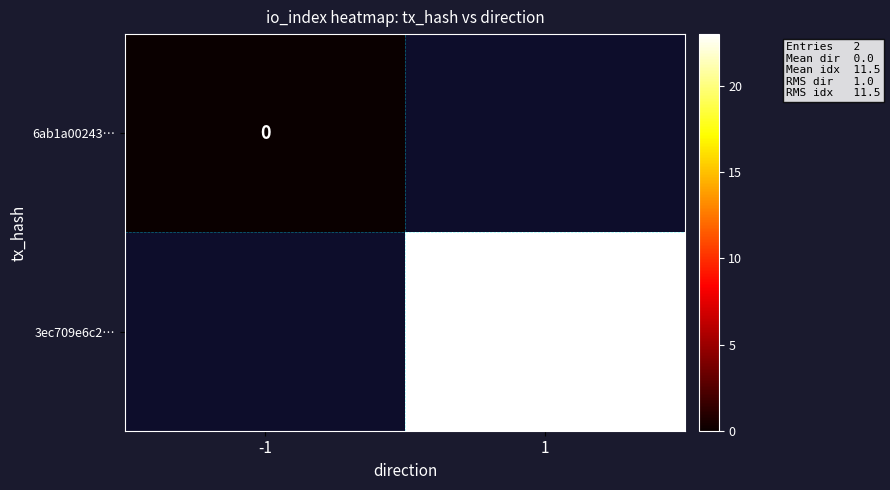

True or false: 3ec709e6c2… has a value of 11 at 1.

False